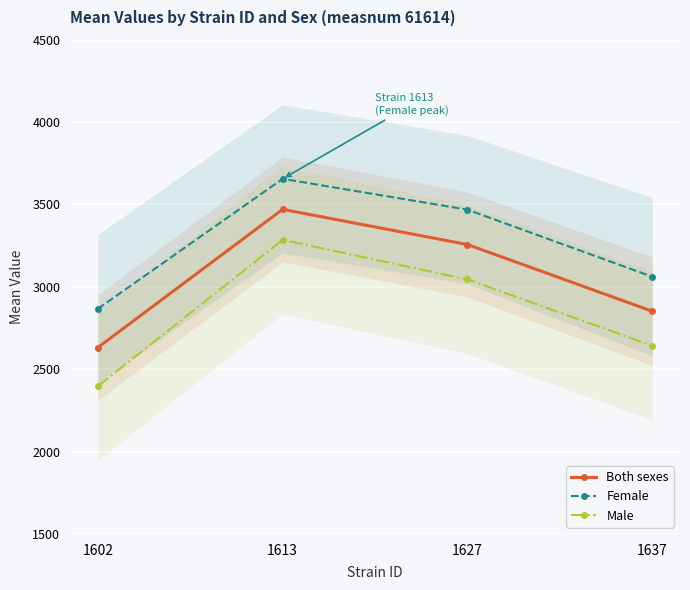

True or false: Female and Both sexes intersect in this chart.

False